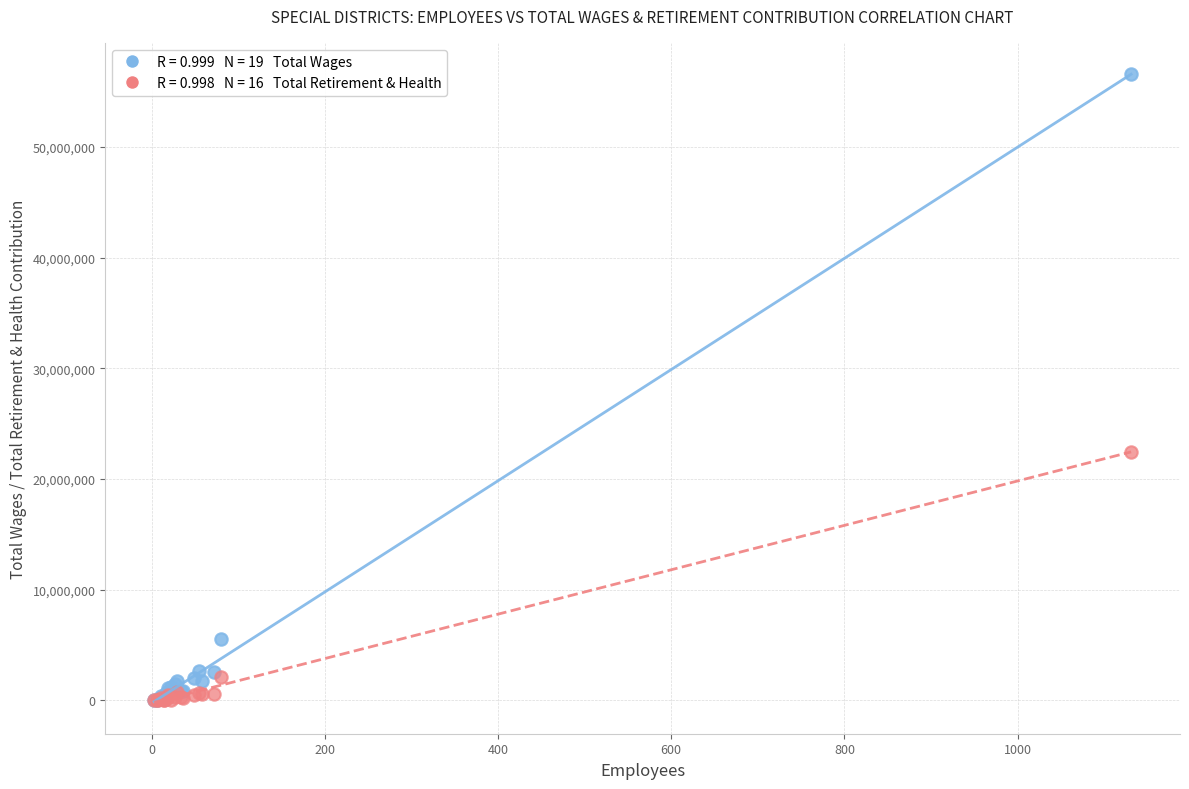

Across all series, what Y value is closest to 28277319?

22484304